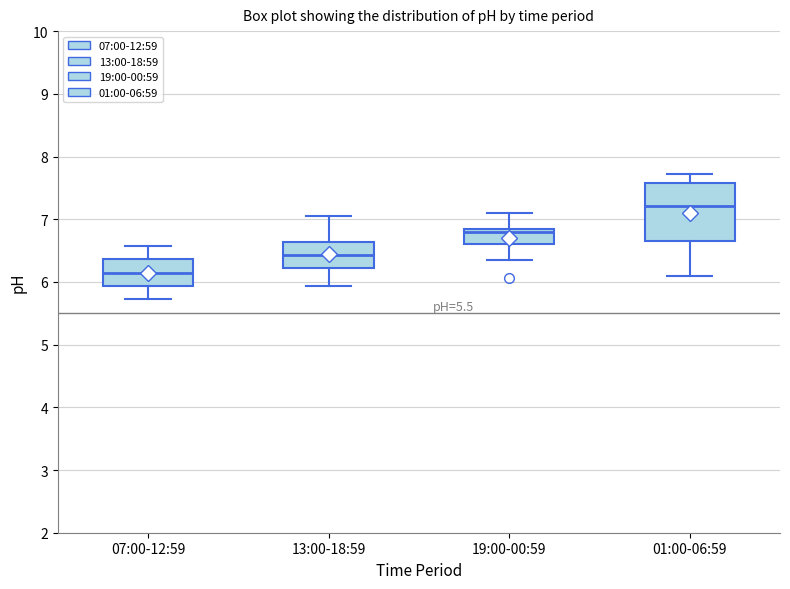

Where does the median line of the box for 01:00-06:59 sit on the y-axis? The values are not printed on the chart, so give them approximately, as read against the axis.

7.2